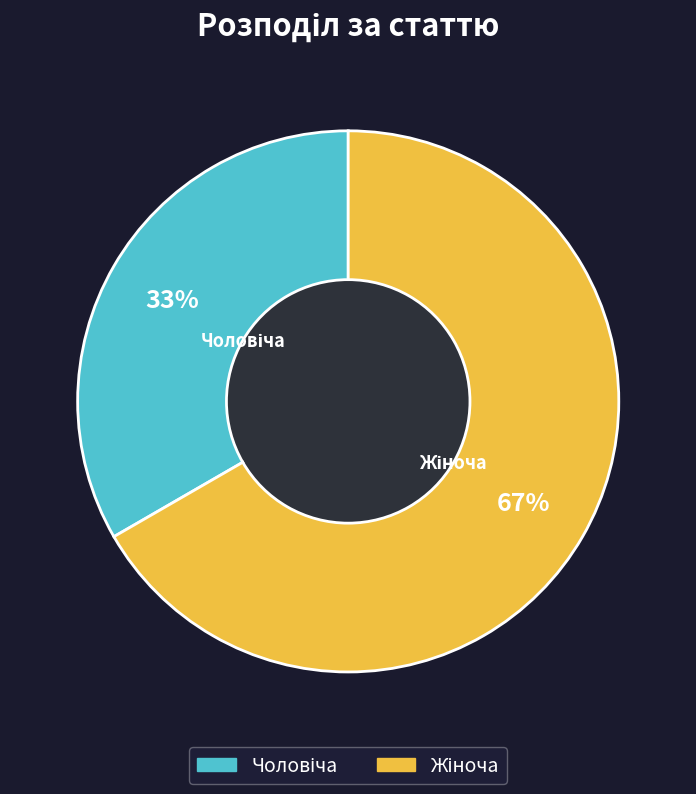

How many segments does this pie chart have?

2